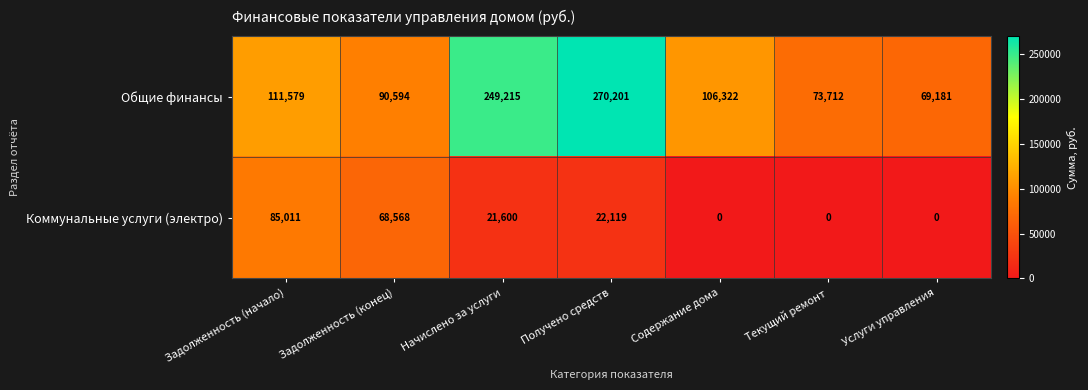

Reading right to left, extract all data points from this chart.

Общие финансы: 69181	73712	106322	270201	249215	90594	111579
Коммунальные услуги (электро): 0	0	0	22119	21600	68568	85011